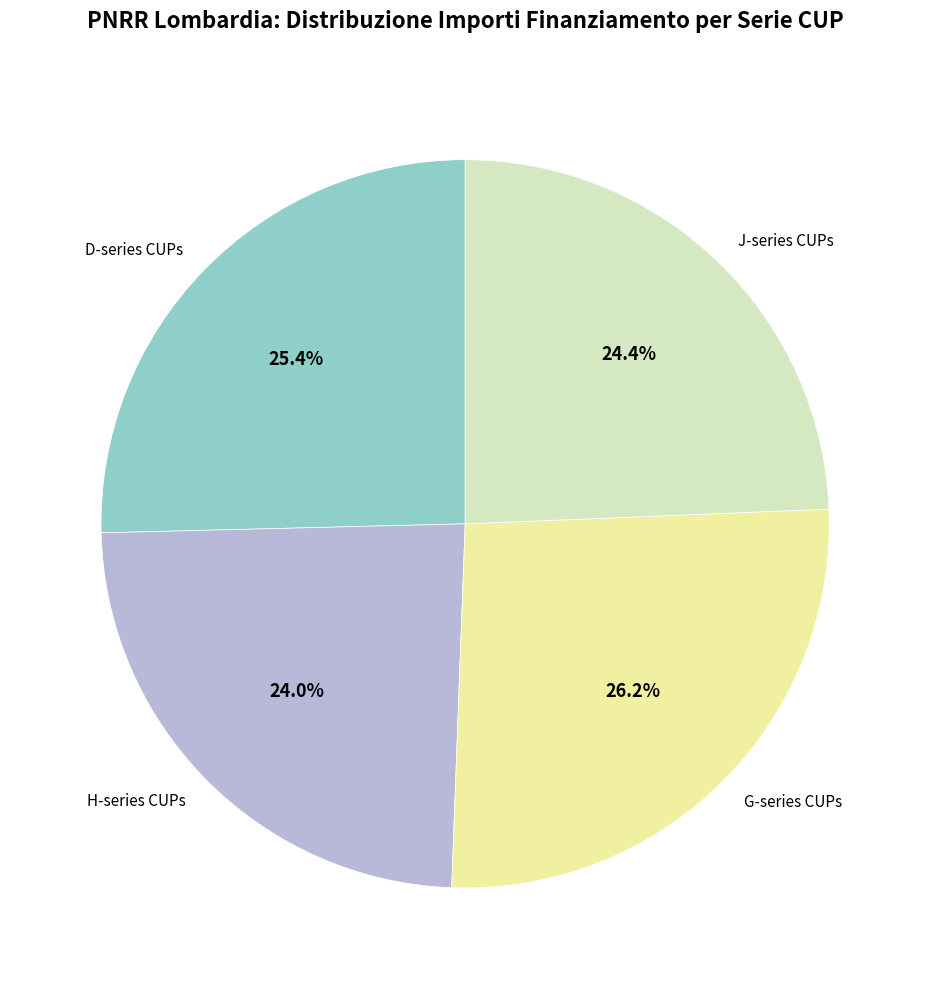

Does any single category account for the majority?

No